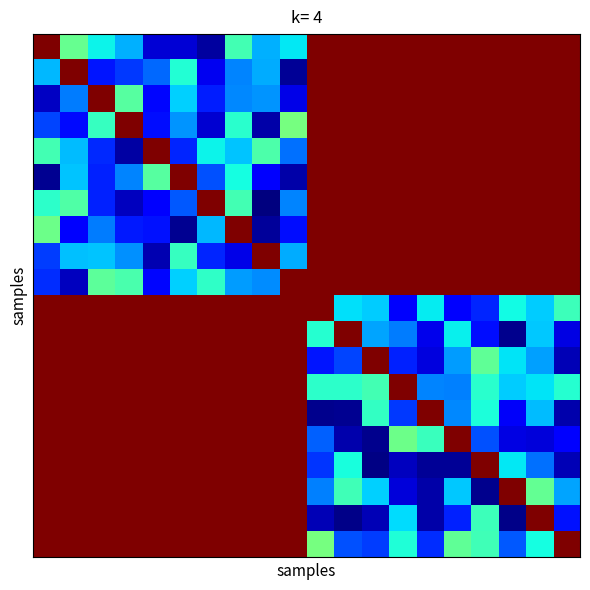

At how many categories does at least one series exceed 0?

20